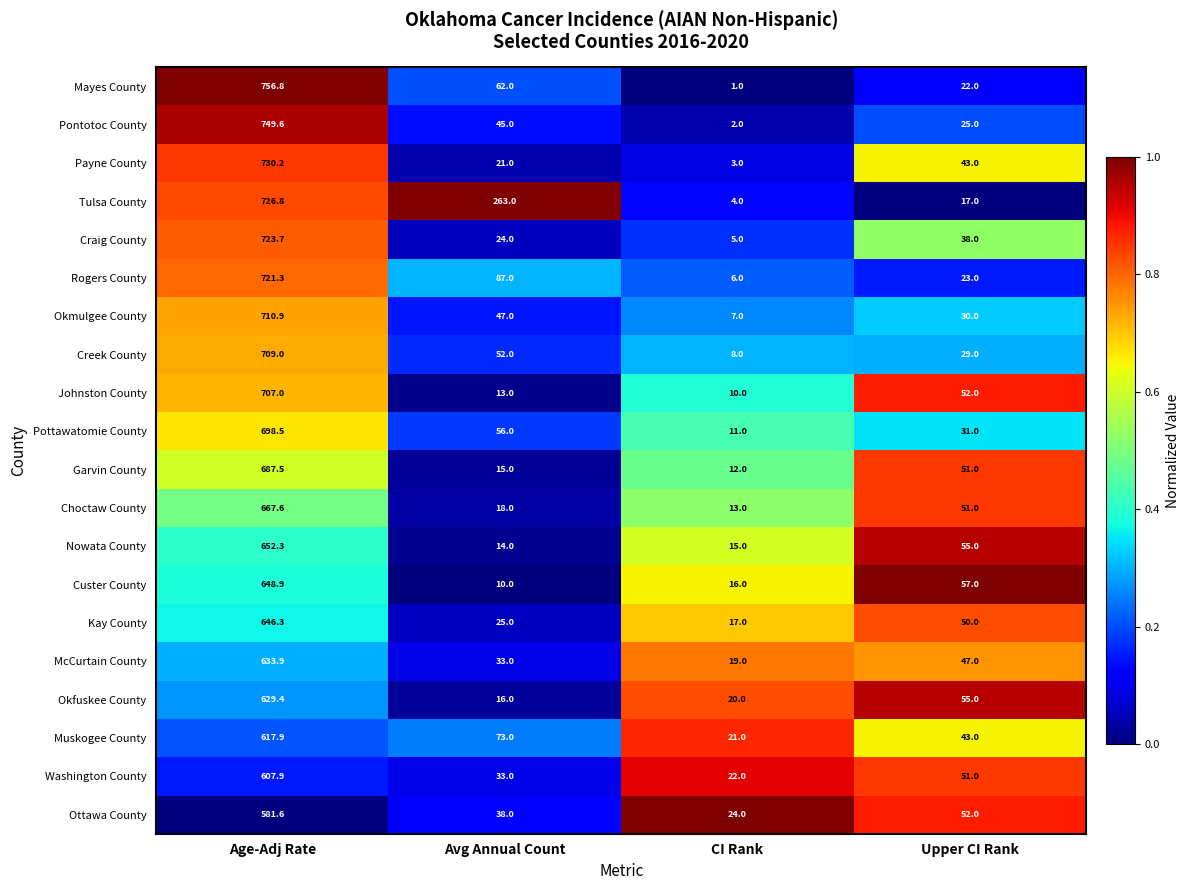

What is the greatest value displayed?

756.8